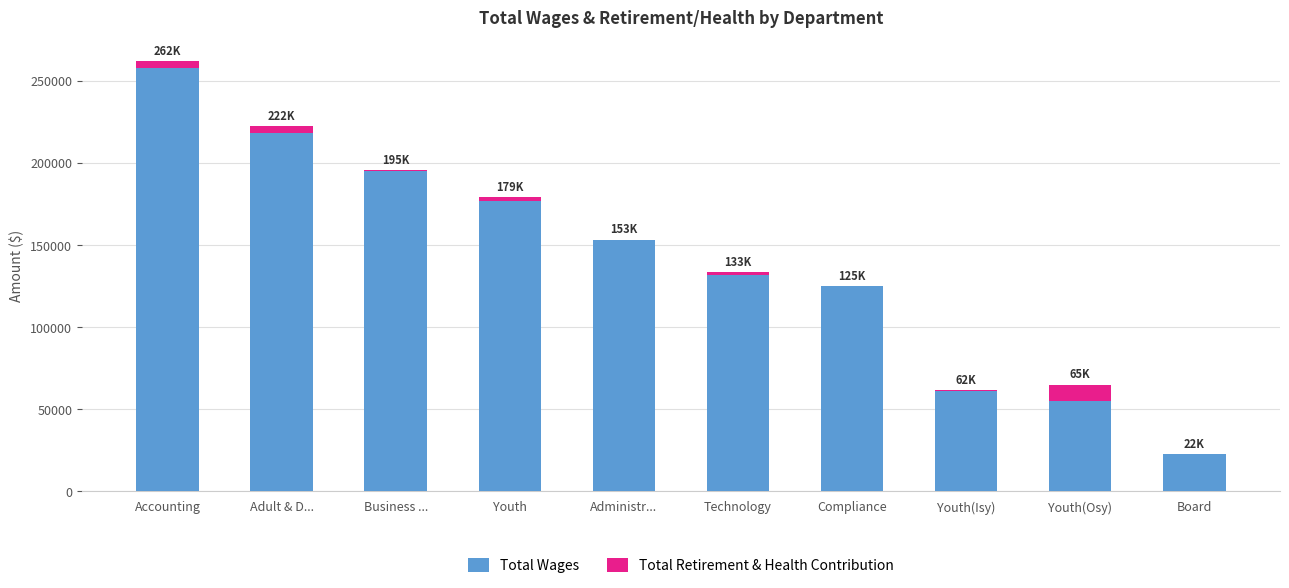

What is the sum of all Total Wages values?

1395414